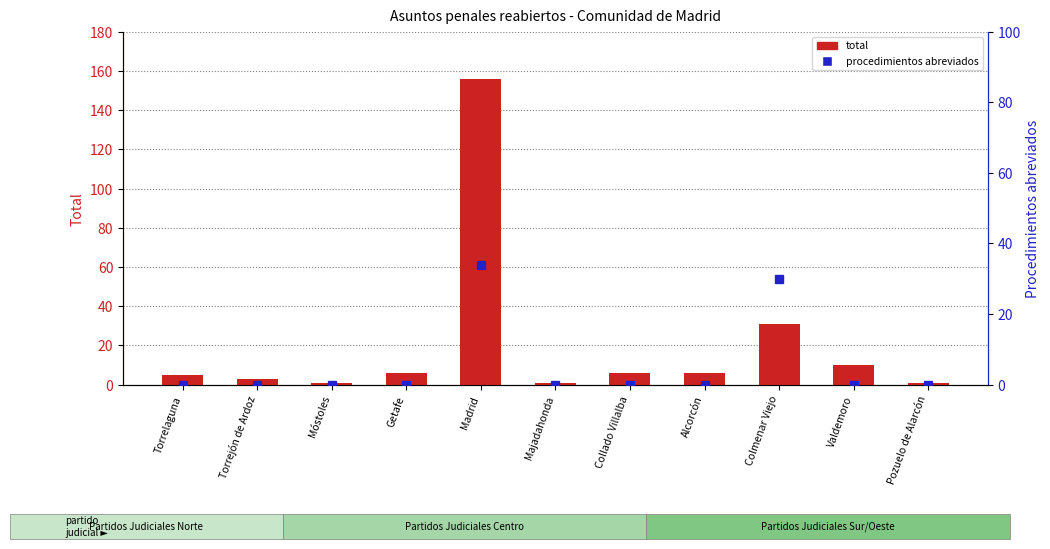

What is the difference between the highest and lowest values at Getafe?

6